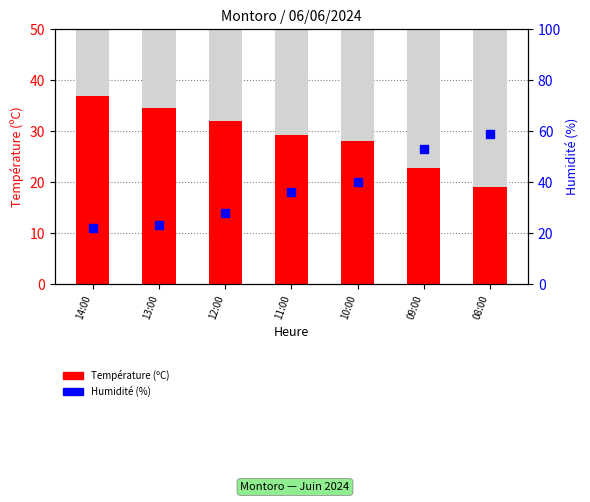

Which series contains the highest Y value?

Humidité (%)